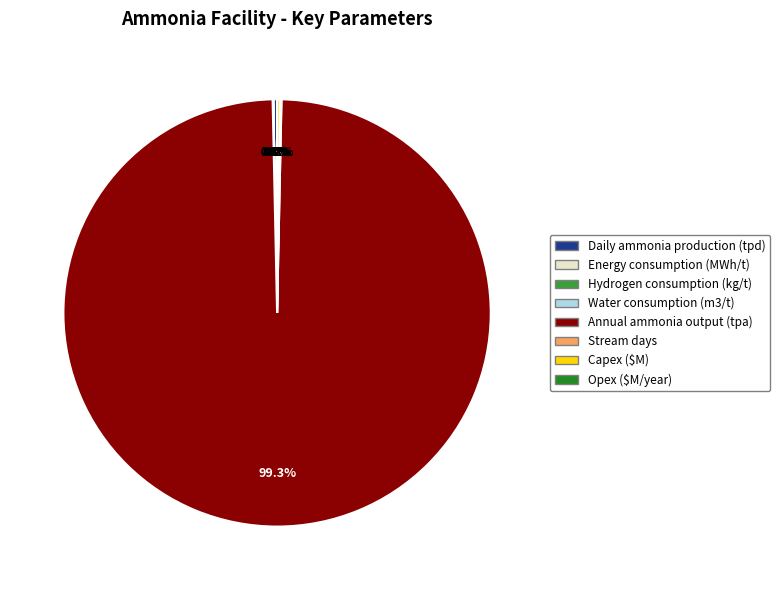

Is Annual ammonia output (tpa) the majority of the pie?

Yes